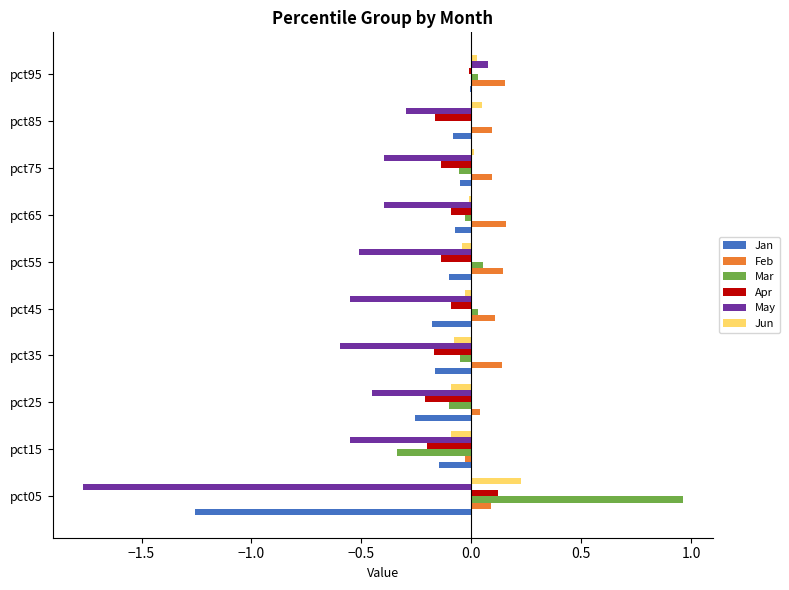

Which category has the highest value across all series?

pct05